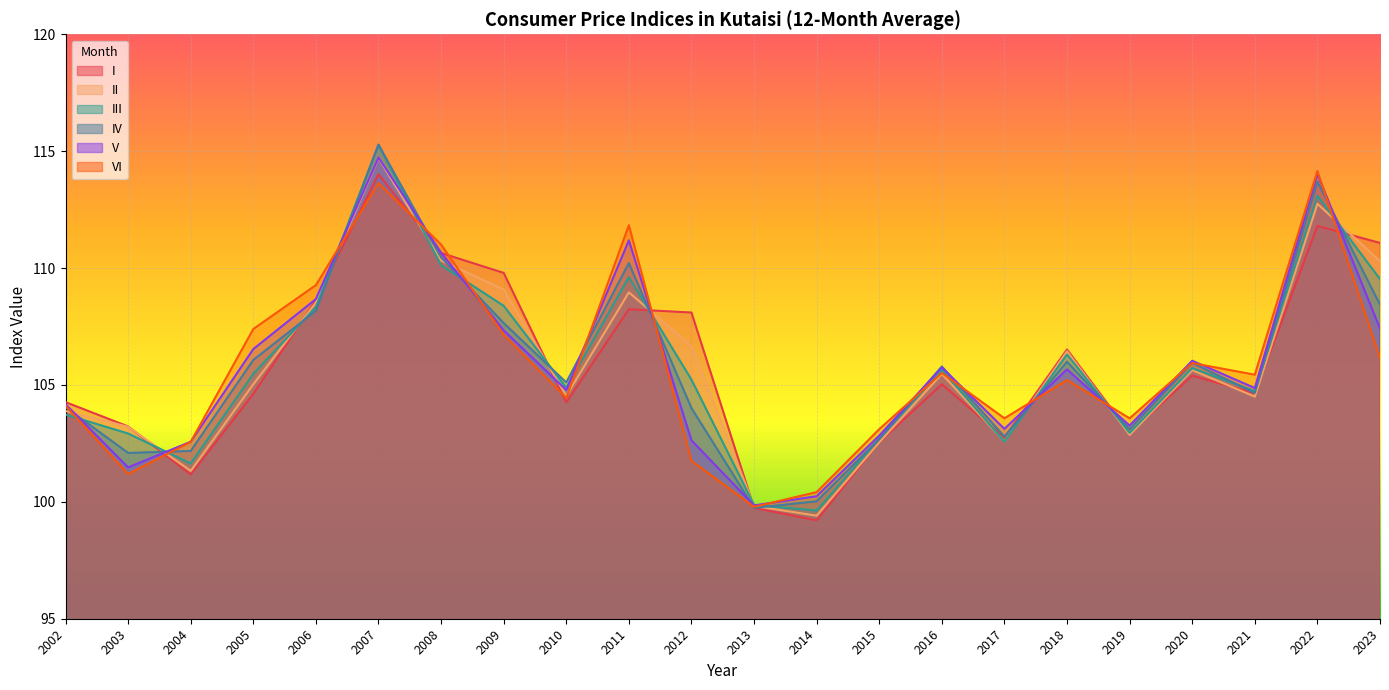

True or false: II has a value of 104.5 at 2021.

True